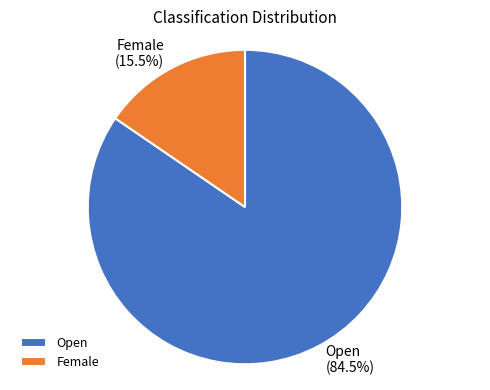

Is it true that Female is 9% of the pie?

False